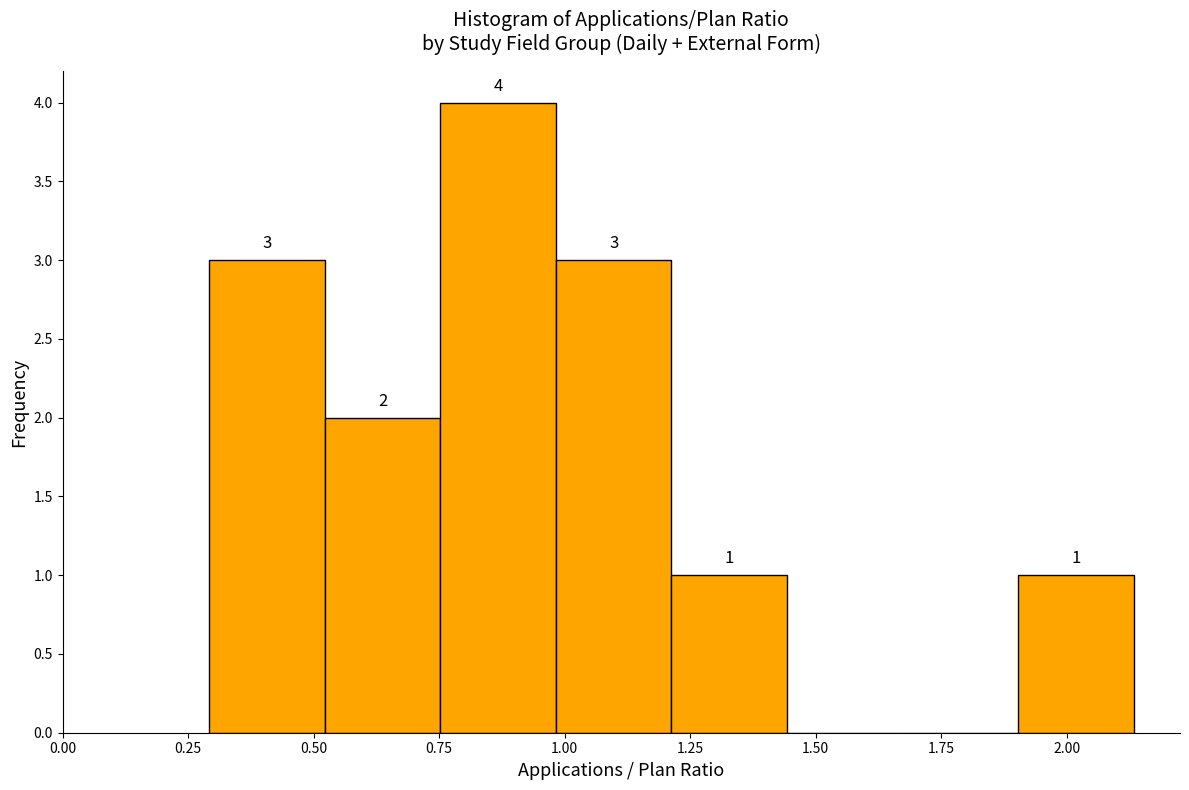

Which range on the x-axis has the tallest bar?

0.75 to 1.00